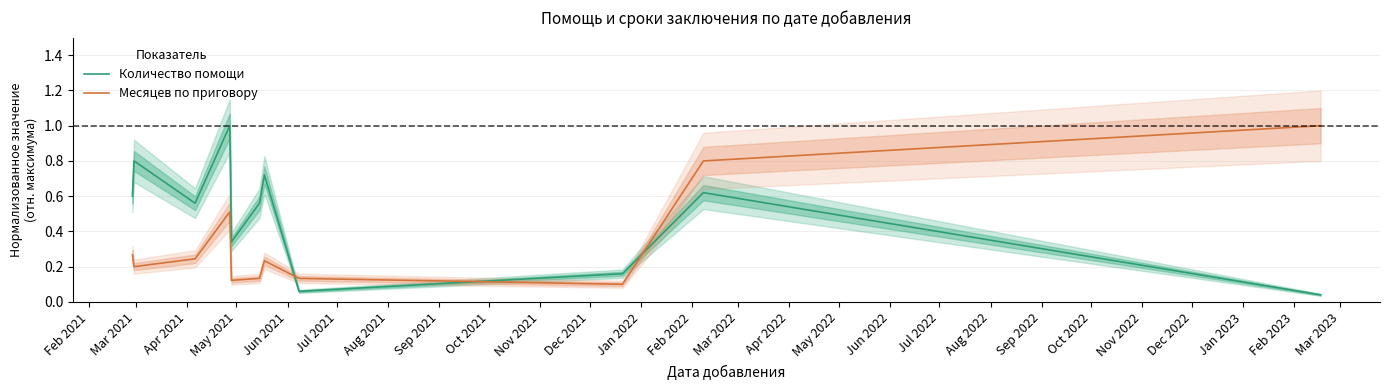

True or false: Количество помощи and Месяцев по приговору intersect in this chart.

True